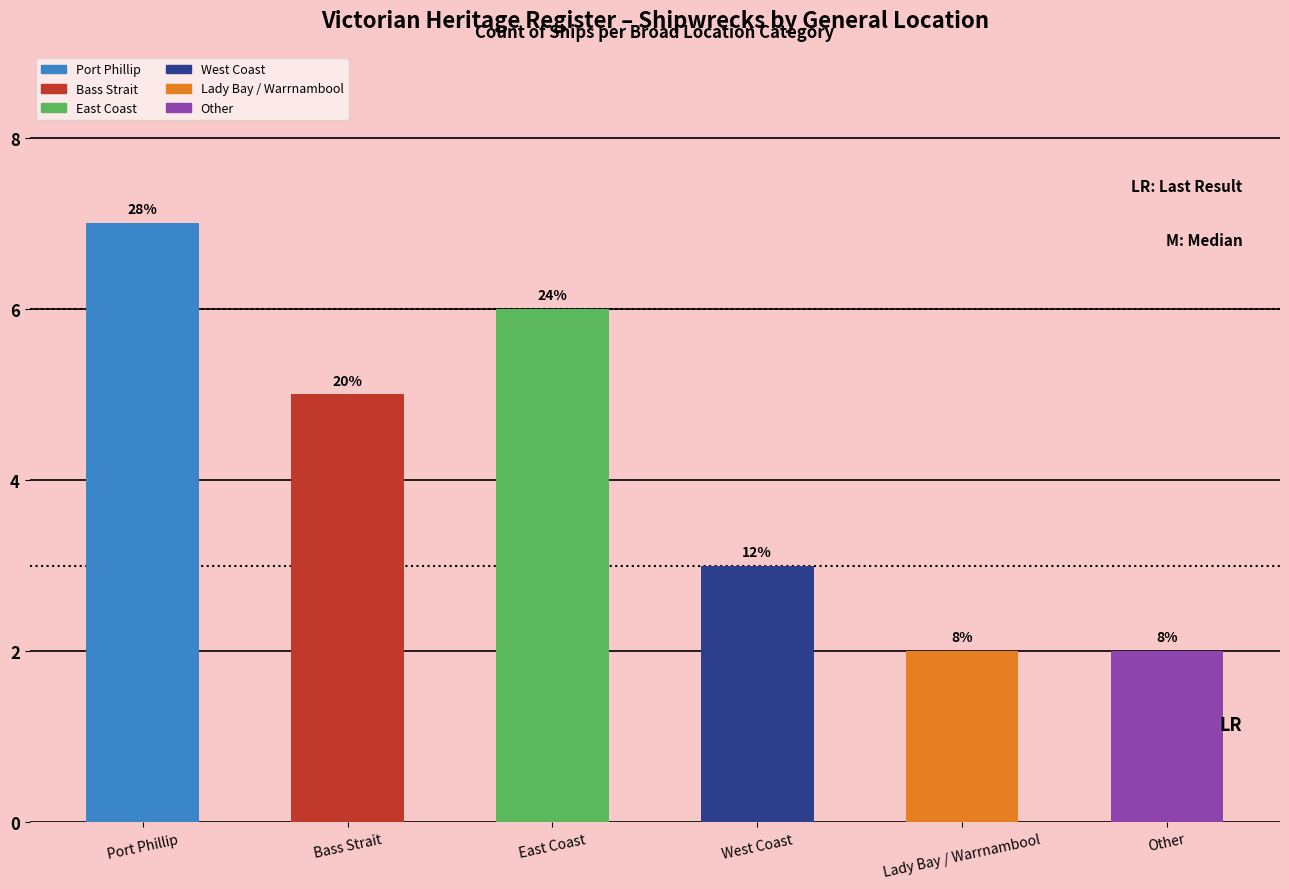

Reading left to right, what are all the values shown in this chart?

7	5	6	3	2	2